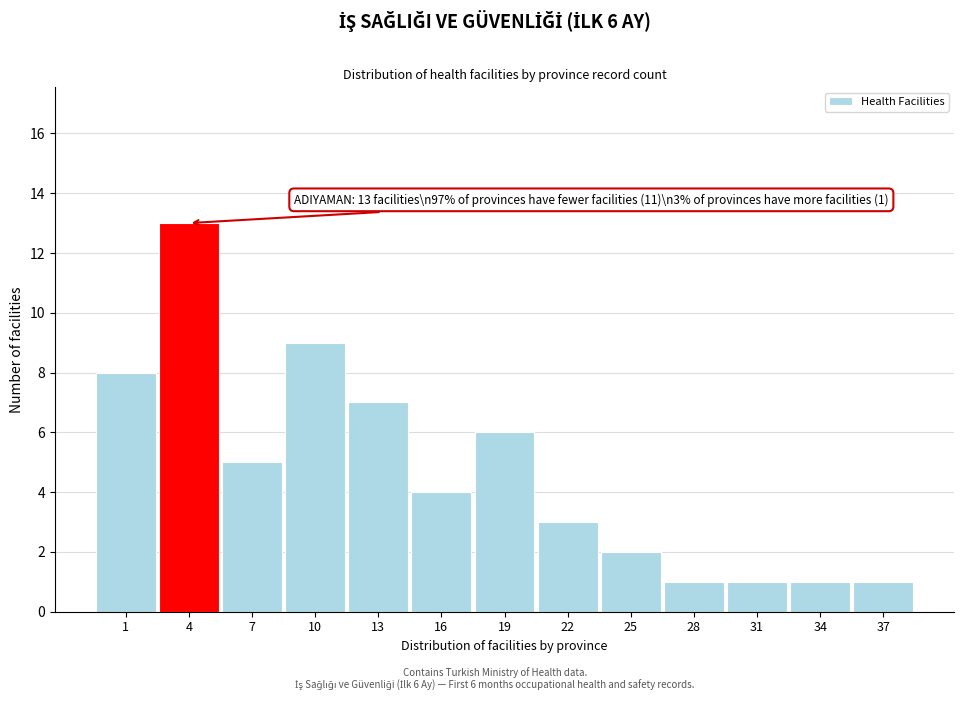

Reading left to right, transcribe all the data shown in this chart.

1=8	4=13	7=5	10=9	13=7	16=4	19=6	22=3	25=2	28=1	31=1	34=1	37=1